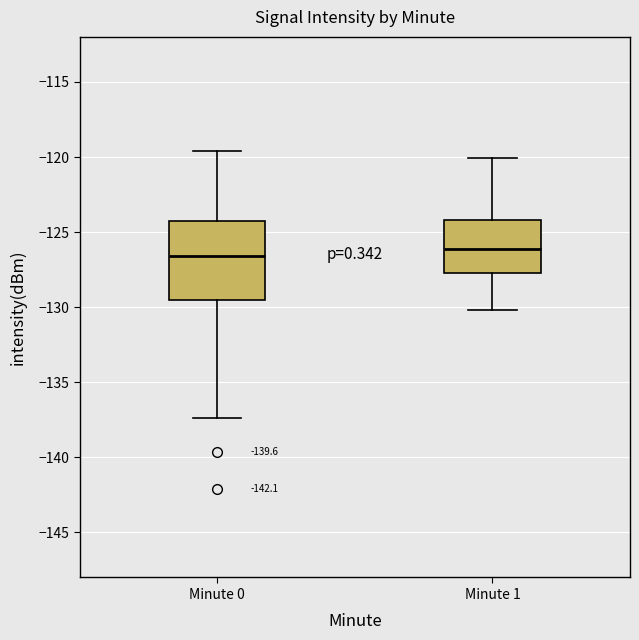

Which box is the tallest, from its lower edge to its upper edge?

Minute 0